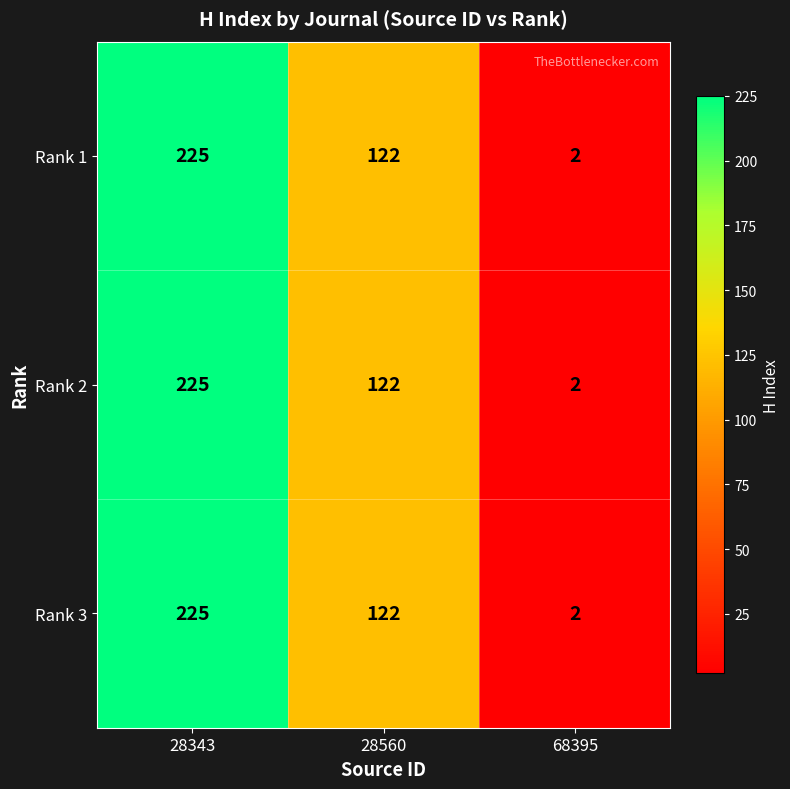

Which label corresponds to the largest value in the chart?

28343